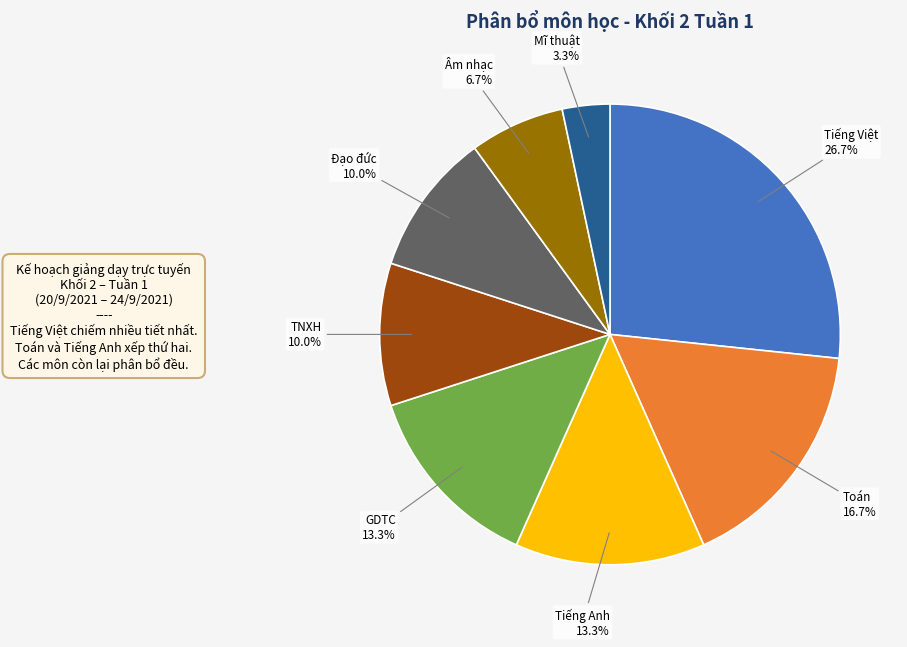

What is the total percentage of TNXH and Tiếng Việt?

36.7%